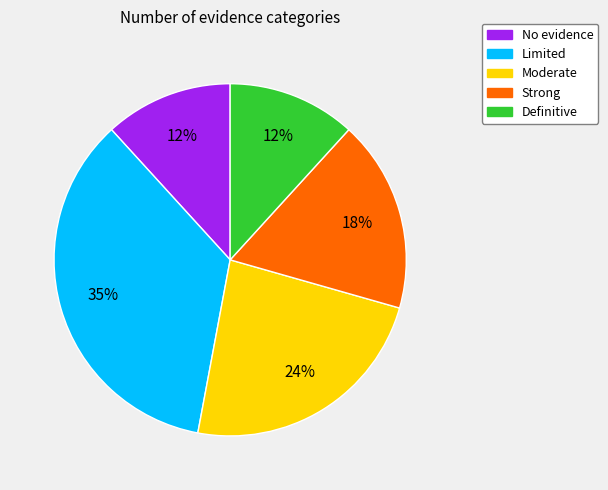

Is it true that Moderate is 30% of the pie?

False